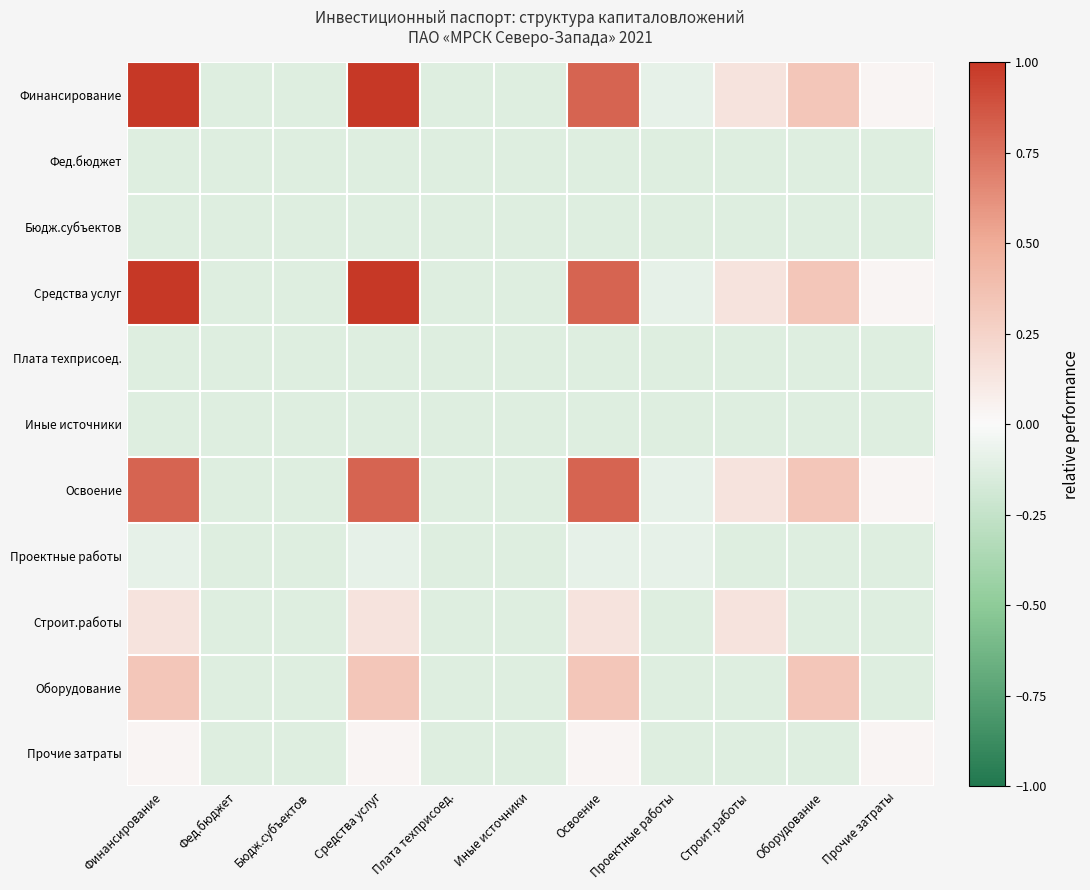

Reading right to left, what are all the values shown in this chart?

Финансирование: Прочие затраты=0.0	Оборудование=0.3	Строит.работы=0.1	Проектные работы=-0.1	Освоение=0.8	Иные источники=-0.1	Плата техприсоед.=-0.1	Средства услуг=1.0	Бюдж.субъектов=-0.1	Фед.бюджет=-0.1	Финансирование=1.0
Фед.бюджет: Прочие затраты=-0.1	Оборудование=-0.1	Строит.работы=-0.1	Проектные работы=-0.1	Освоение=-0.1	Иные источники=-0.1	Плата техприсоед.=-0.1	Средства услуг=-0.1	Бюдж.субъектов=-0.1	Фед.бюджет=-0.1	Финансирование=-0.1
Бюдж.субъектов: Прочие затраты=-0.1	Оборудование=-0.1	Строит.работы=-0.1	Проектные работы=-0.1	Освоение=-0.1	Иные источники=-0.1	Плата техприсоед.=-0.1	Средства услуг=-0.1	Бюдж.субъектов=-0.1	Фед.бюджет=-0.1	Финансирование=-0.1
Средства услуг: Прочие затраты=0.0	Оборудование=0.3	Строит.работы=0.1	Проектные работы=-0.1	Освоение=0.8	Иные источники=-0.1	Плата техприсоед.=-0.1	Средства услуг=1.0	Бюдж.субъектов=-0.1	Фед.бюджет=-0.1	Финансирование=1.0
Плата техприсоед.: Прочие затраты=-0.1	Оборудование=-0.1	Строит.работы=-0.1	Проектные работы=-0.1	Освоение=-0.1	Иные источники=-0.1	Плата техприсоед.=-0.1	Средства услуг=-0.1	Бюдж.субъектов=-0.1	Фед.бюджет=-0.1	Финансирование=-0.1
Иные источники: Прочие затраты=-0.1	Оборудование=-0.1	Строит.работы=-0.1	Проектные работы=-0.1	Освоение=-0.1	Иные источники=-0.1	Плата техприсоед.=-0.1	Средства услуг=-0.1	Бюдж.субъектов=-0.1	Фед.бюджет=-0.1	Финансирование=-0.1
Освоение: Прочие затраты=0.0	Оборудование=0.3	Строит.работы=0.1	Проектные работы=-0.1	Освоение=0.8	Иные источники=-0.1	Плата техприсоед.=-0.1	Средства услуг=0.8	Бюдж.субъектов=-0.1	Фед.бюджет=-0.1	Финансирование=0.8
Проектные работы: Прочие затраты=-0.1	Оборудование=-0.1	Строит.работы=-0.1	Проектные работы=-0.1	Освоение=-0.1	Иные источники=-0.1	Плата техприсоед.=-0.1	Средства услуг=-0.1	Бюдж.субъектов=-0.1	Фед.бюджет=-0.1	Финансирование=-0.1
Строит.работы: Прочие затраты=-0.1	Оборудование=-0.1	Строит.работы=0.1	Проектные работы=-0.1	Освоение=0.1	Иные источники=-0.1	Плата техприсоед.=-0.1	Средства услуг=0.1	Бюдж.субъектов=-0.1	Фед.бюджет=-0.1	Финансирование=0.1
Оборудование: Прочие затраты=-0.1	Оборудование=0.3	Строит.работы=-0.1	Проектные работы=-0.1	Освоение=0.3	Иные источники=-0.1	Плата техприсоед.=-0.1	Средства услуг=0.3	Бюдж.субъектов=-0.1	Фед.бюджет=-0.1	Финансирование=0.3
Прочие затраты: Прочие затраты=0.0	Оборудование=-0.1	Строит.работы=-0.1	Проектные работы=-0.1	Освоение=0.0	Иные источники=-0.1	Плата техприсоед.=-0.1	Средства услуг=0.0	Бюдж.субъектов=-0.1	Фед.бюджет=-0.1	Финансирование=0.0